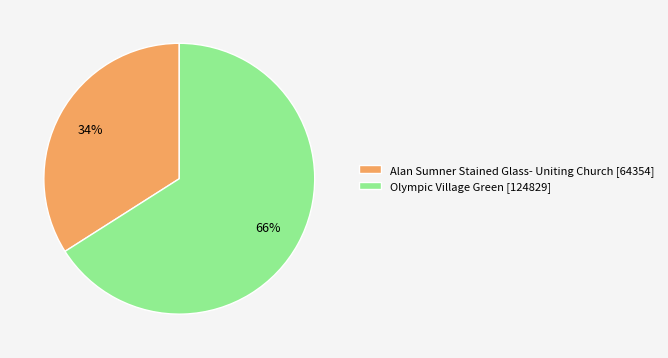

Which has a higher value, Alan Sumner Stained Glass- Uniting Church [64354] or Olympic Village Green [124829]?

Olympic Village Green [124829]